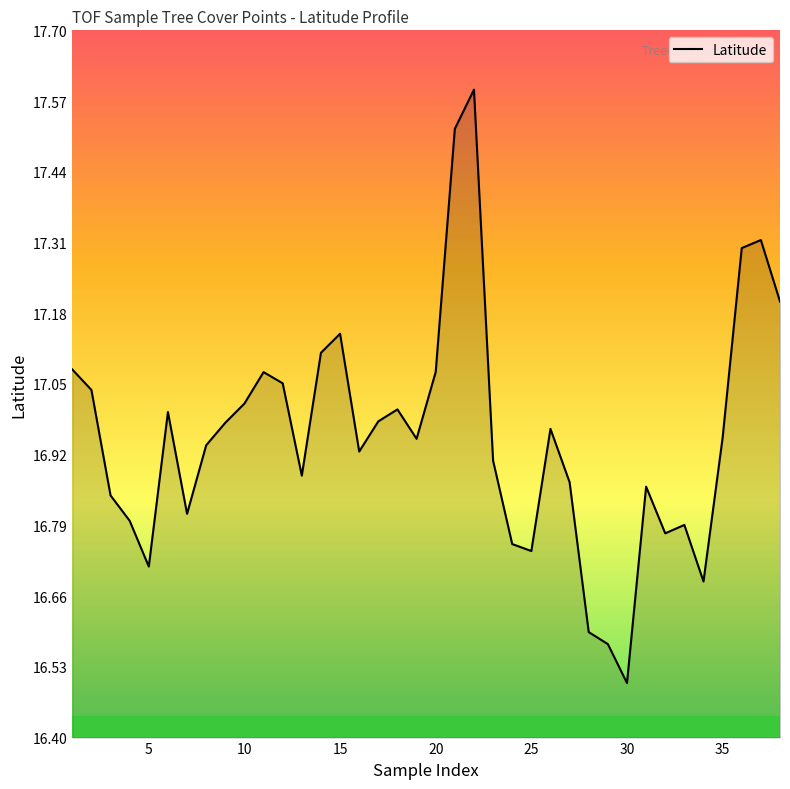

What is the maximum value shown in the chart?

17.6